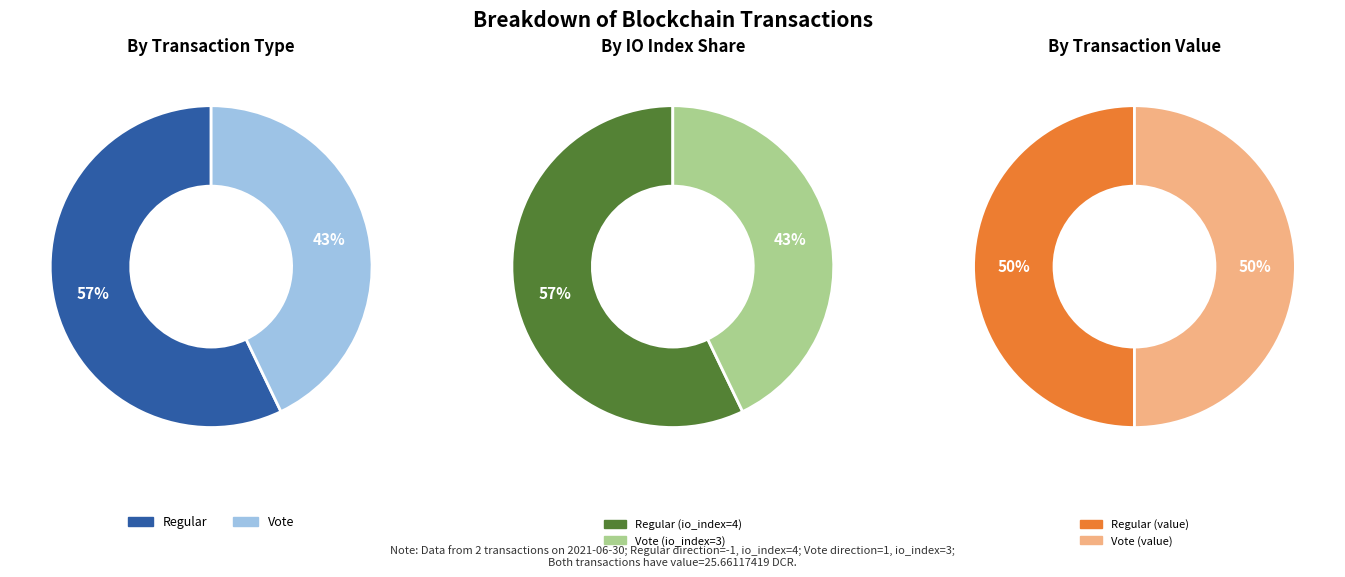

What is the smallest slice in the pie chart?

Vote